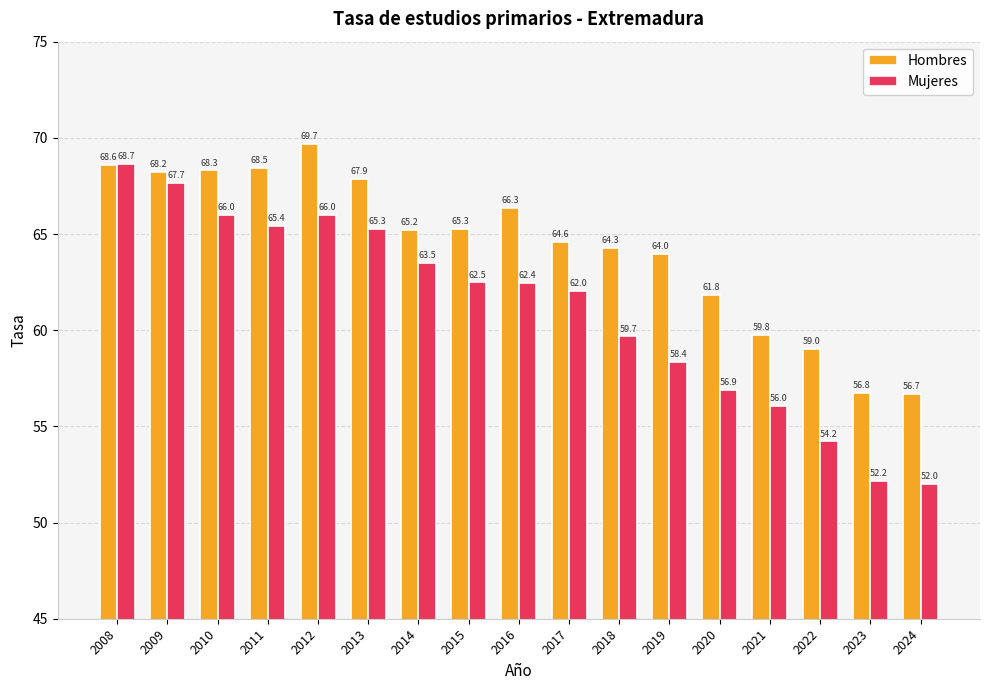

Which label corresponds to the largest value in the chart?

2012